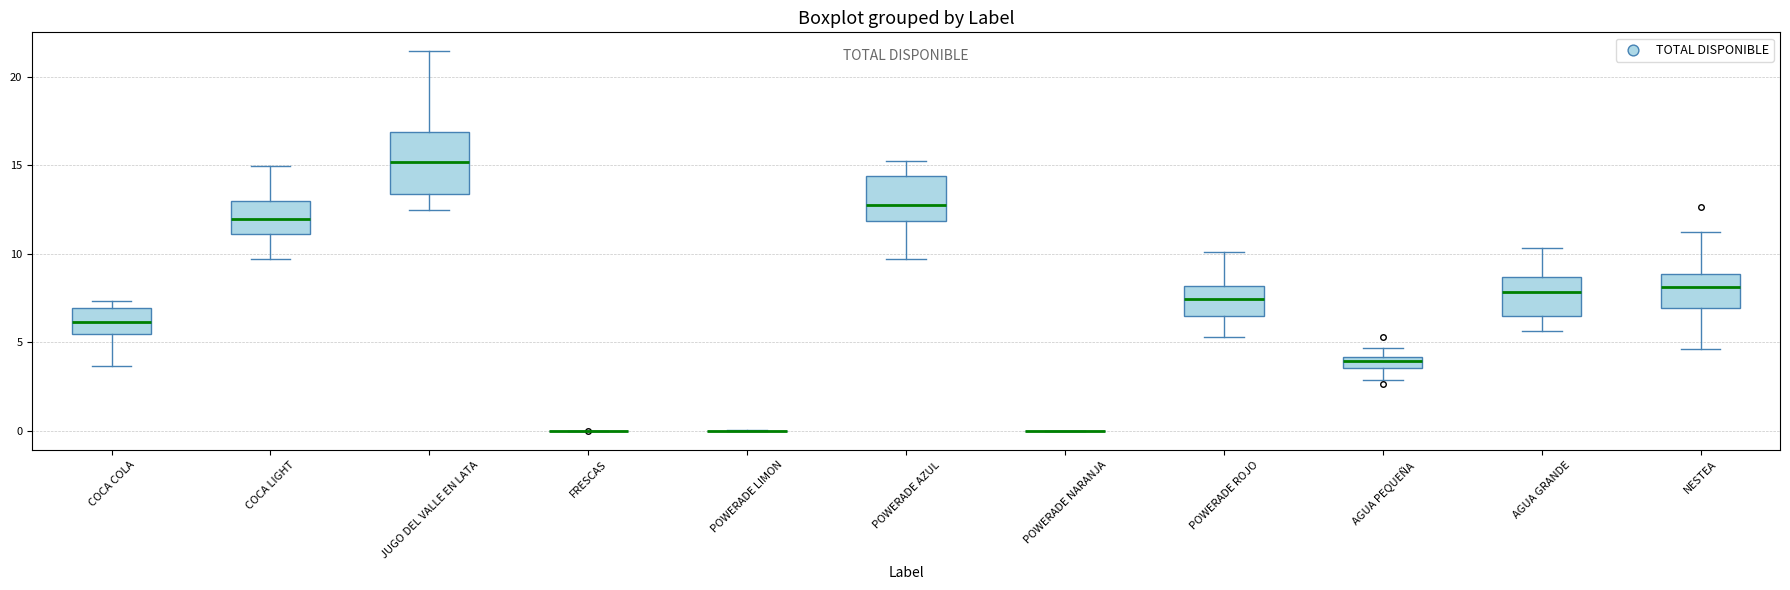

Where is the upper edge of the box for AGUA GRANDE on the y-axis? The values are not printed on the chart, so give them approximately, as read against the axis.

8.5